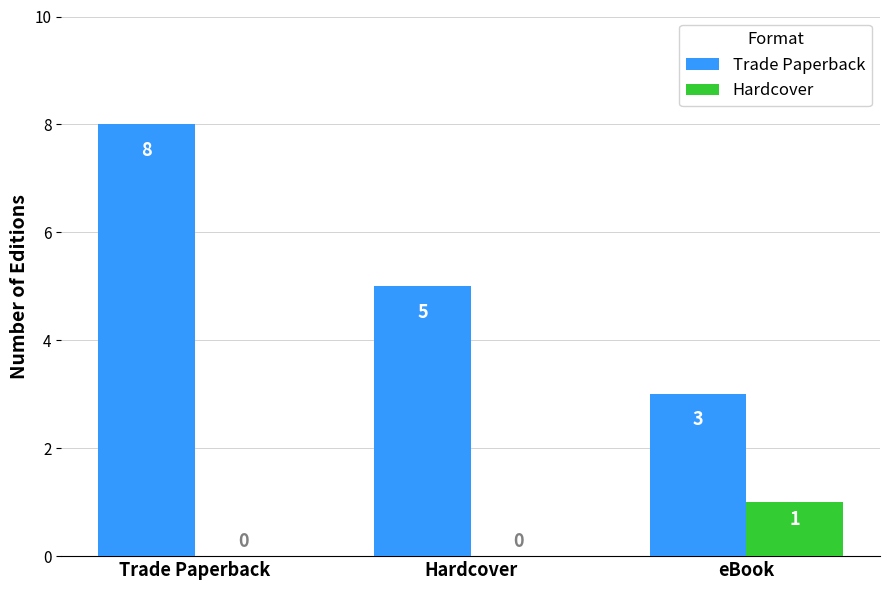

How many data points does each series have?

3